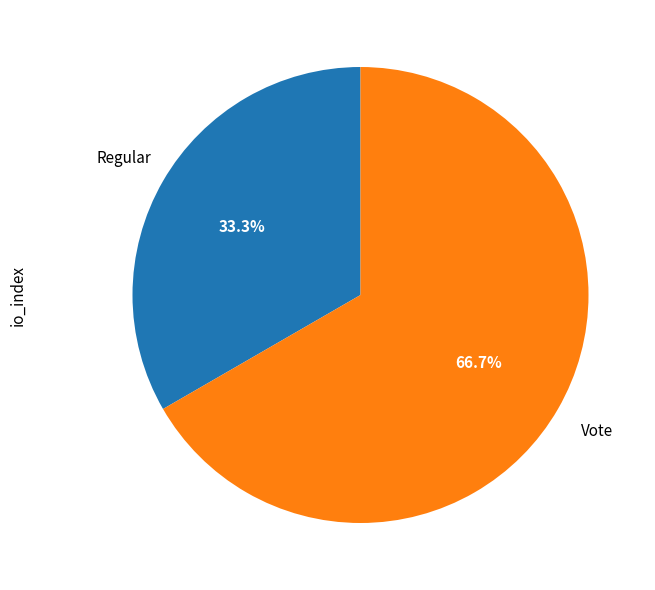

Does any single category account for the majority?

Yes